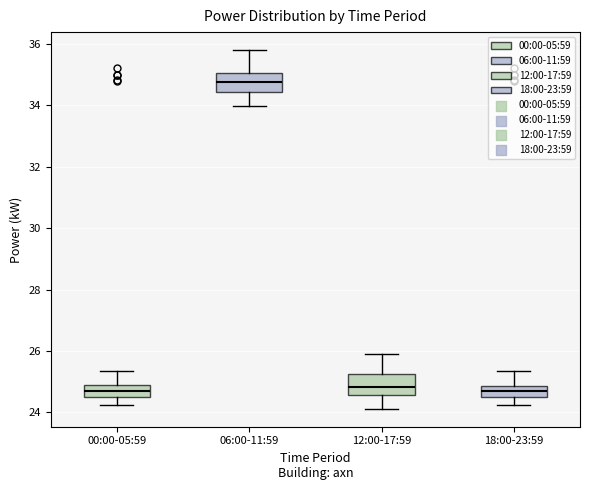

Where does the lower whisker of the box for 18:00-23:59 end on the y-axis? The values are not printed on the chart, so give them approximately, as read against the axis.

24.2